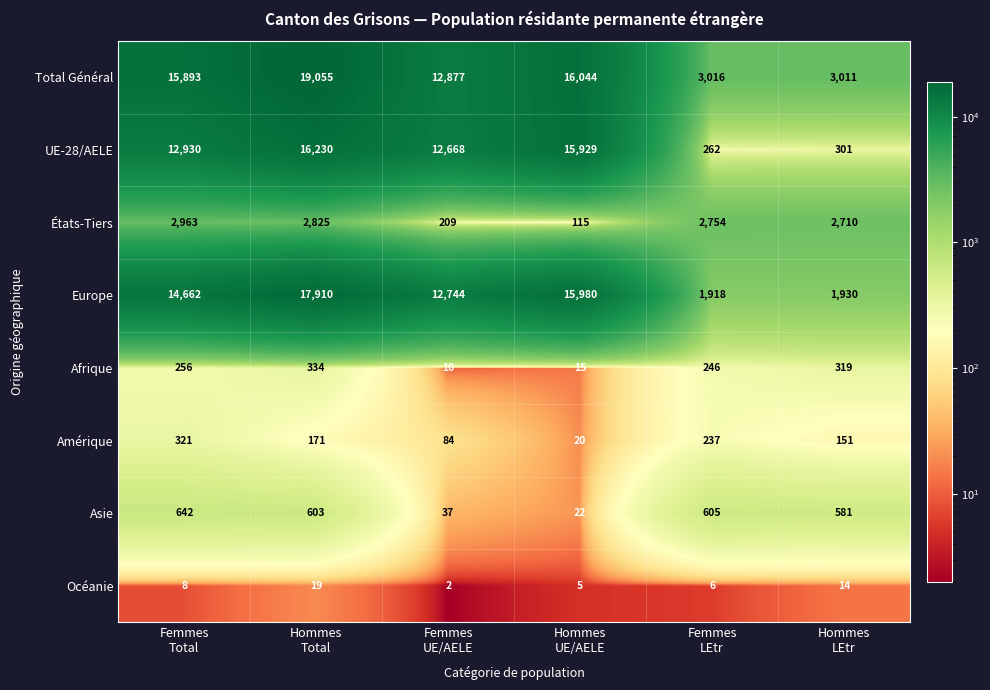

What is the difference between the maximum and minimum values in the Océanie series?

17